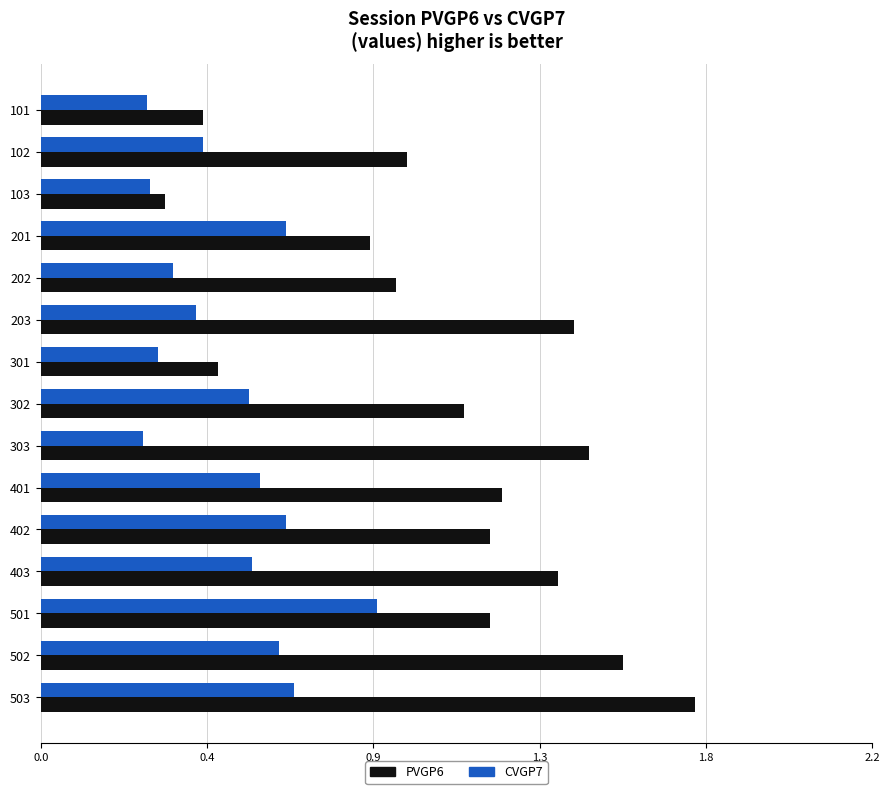

Reading right to left, extract all data points from this chart.

PVGP6: 1.7	1.5	1.2	1.4	1.2	1.2	1.4	1.1	0.5	1.4	0.9	0.9	0.3	1.0	0.4
CVGP7: 0.7	0.6	0.9	0.6	0.7	0.6	0.3	0.6	0.3	0.4	0.3	0.7	0.3	0.4	0.3